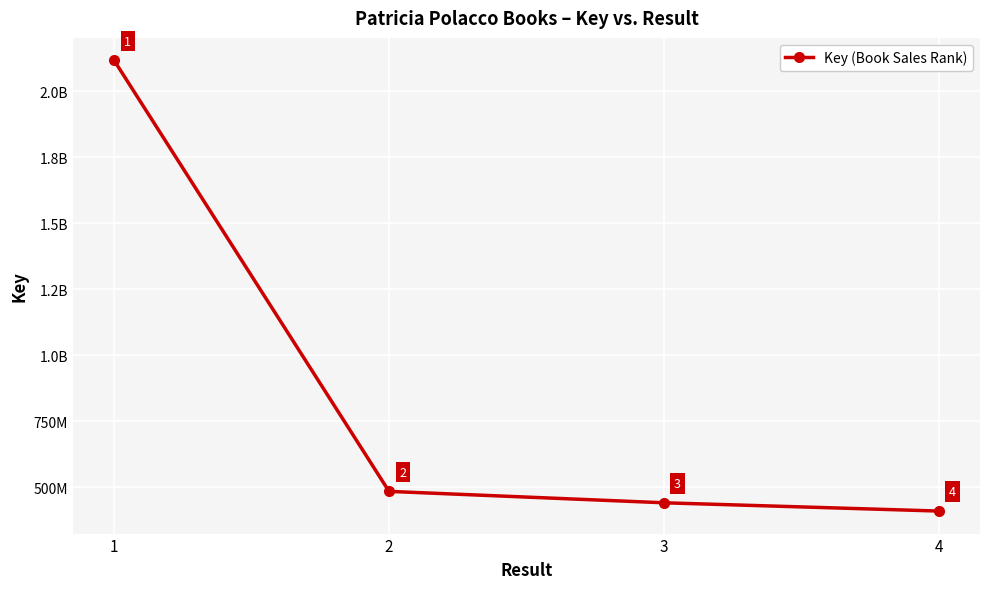

What is the difference between the second highest and second lowest values?

43176550